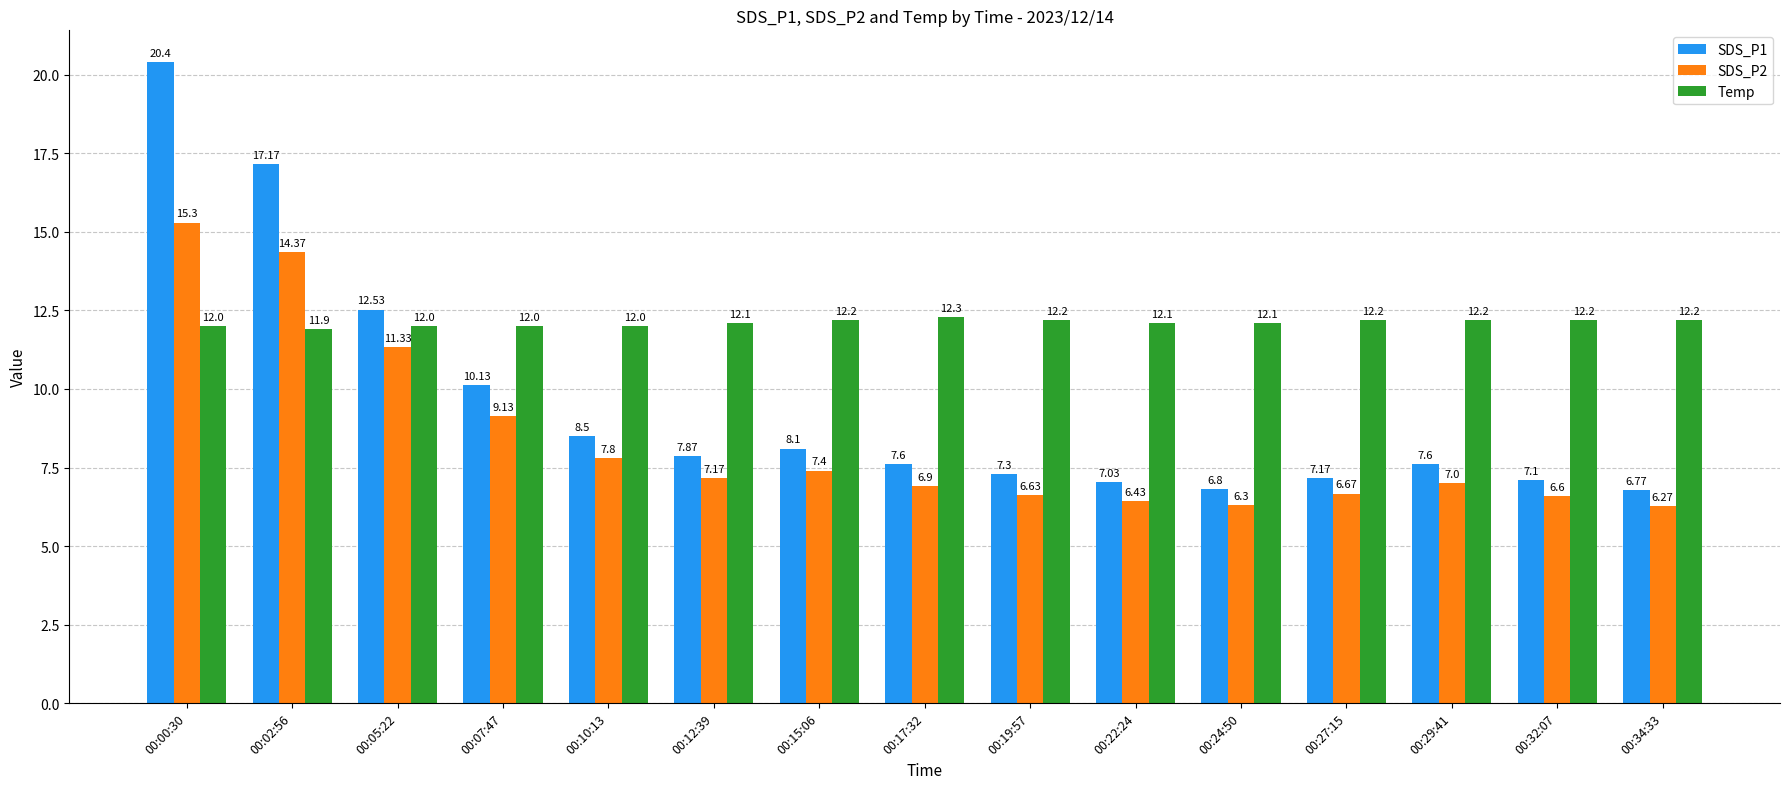

Which series has the widest spread of values?

SDS_P1